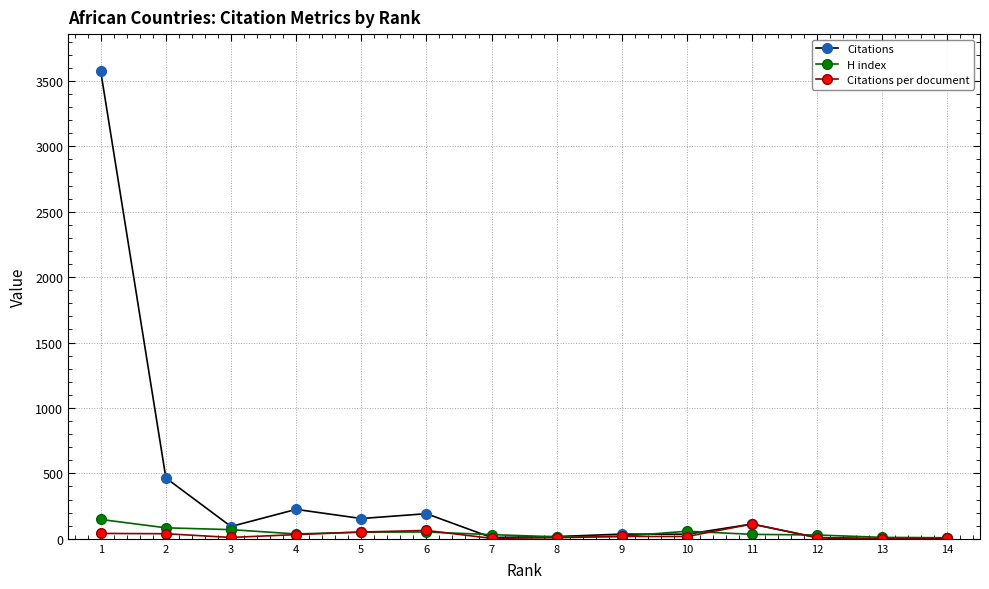

At which category does Citations reach its first local valley?

3